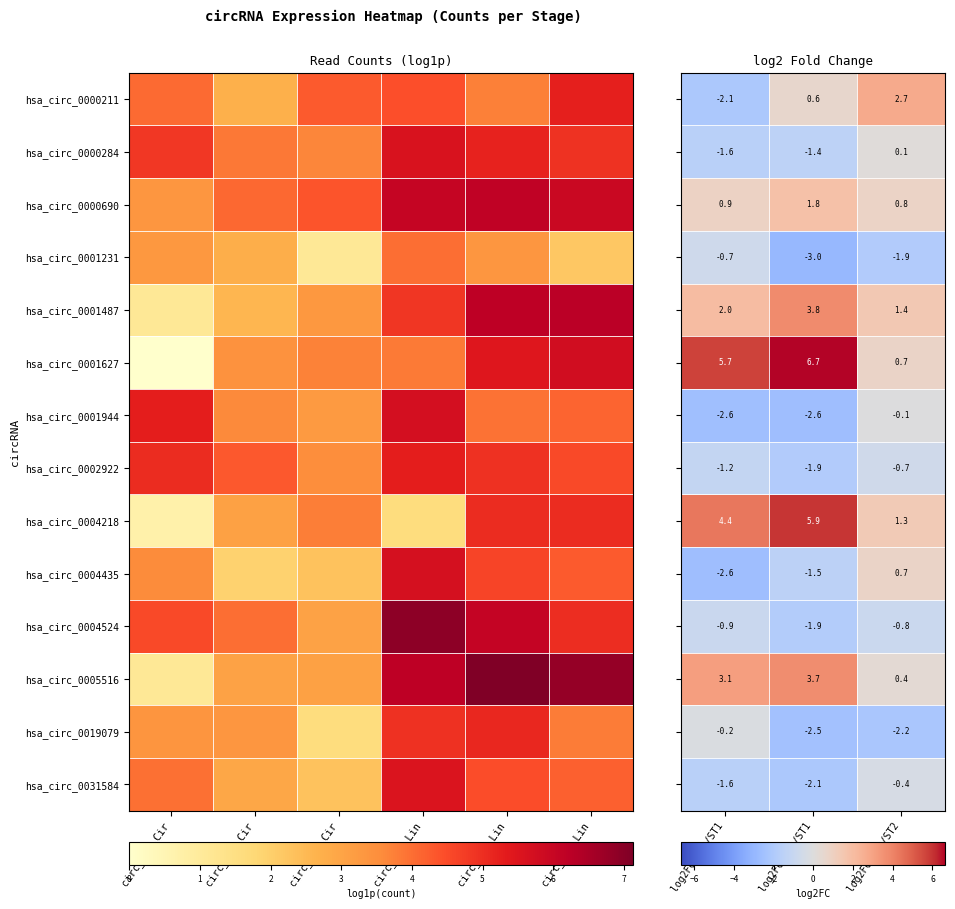

Rank the series by their maximum value, from highest to lowest.

hsa_circ_0001627, hsa_circ_0004218, hsa_circ_0001487, hsa_circ_0005516, hsa_circ_0000211, hsa_circ_0000690, hsa_circ_0004435, hsa_circ_0000284, hsa_circ_0001944, hsa_circ_0019079, hsa_circ_0031584, hsa_circ_0002922, hsa_circ_0001231, hsa_circ_0004524